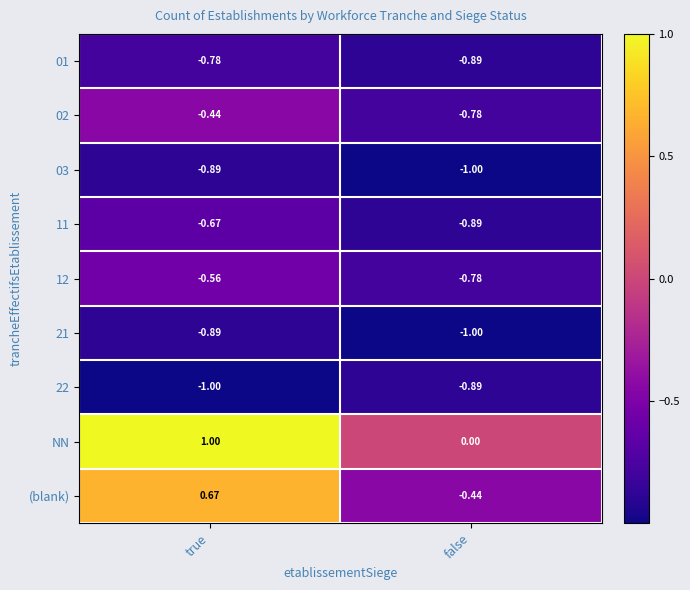

Which series has the widest spread of values?

(blank)